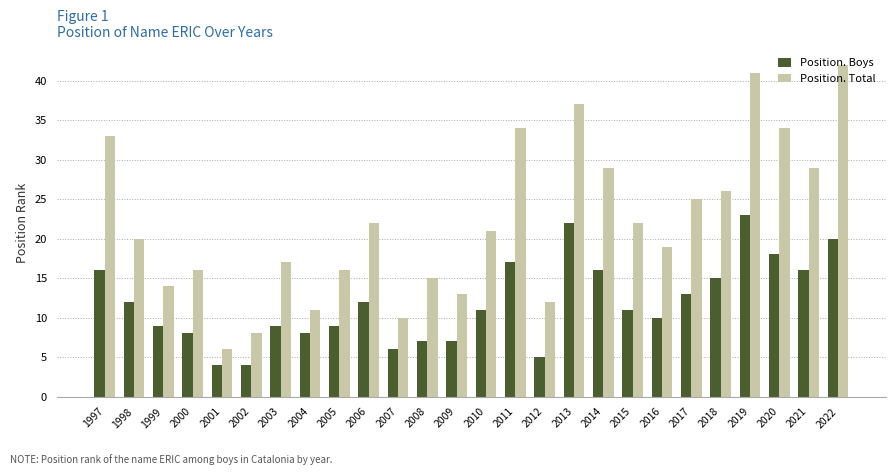

What is the sum of the Position. Total values at 2002 and 1997?

41